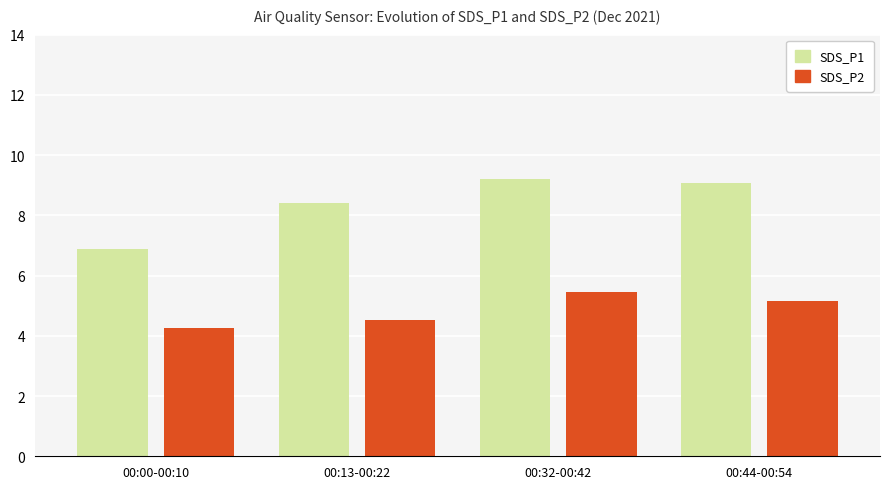

Rank the series at 00:44-00:54 from highest to lowest value.

SDS_P1, SDS_P2